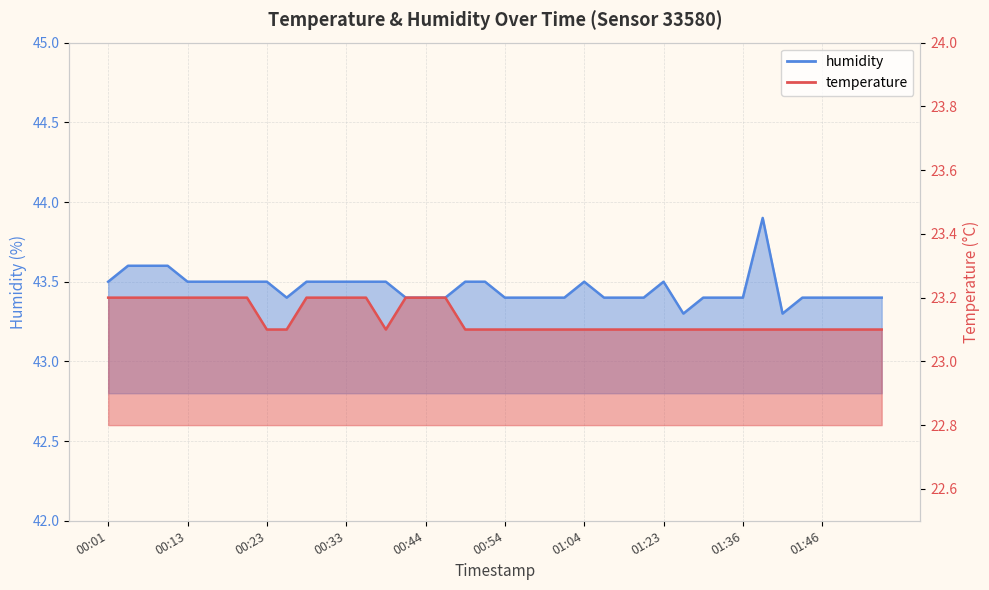

Does the chart have visible grid lines?

Yes